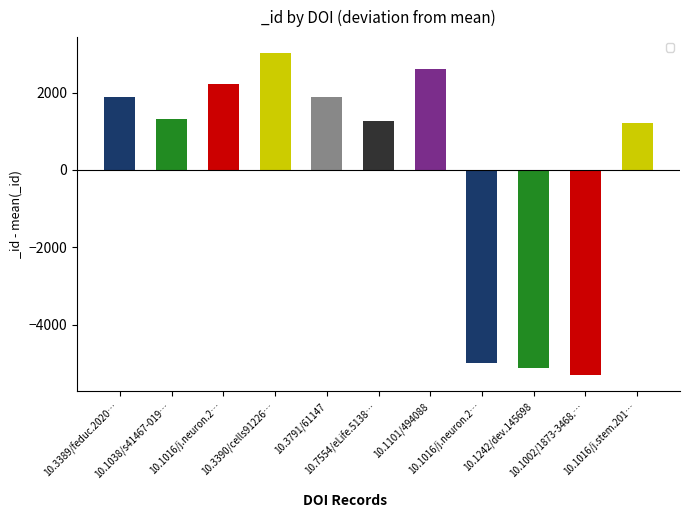

What is the greatest value displayed?

3016.9